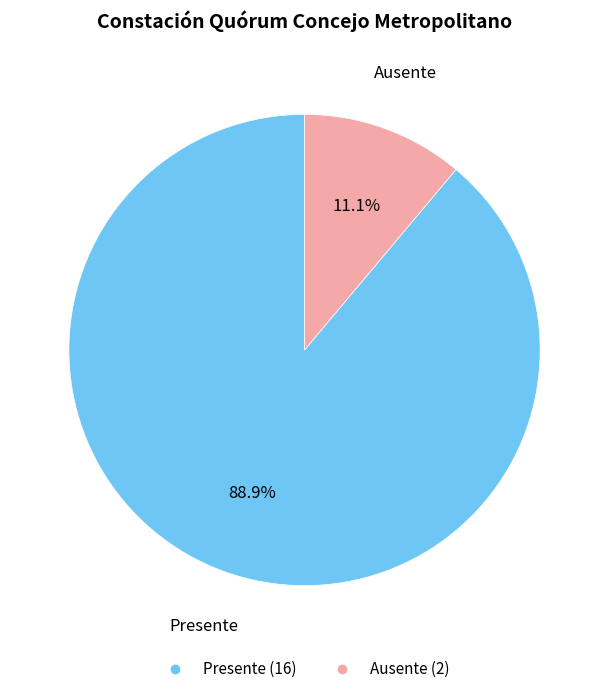

To the nearest percent, what is the combined percentage of Presente and Ausente?

100%